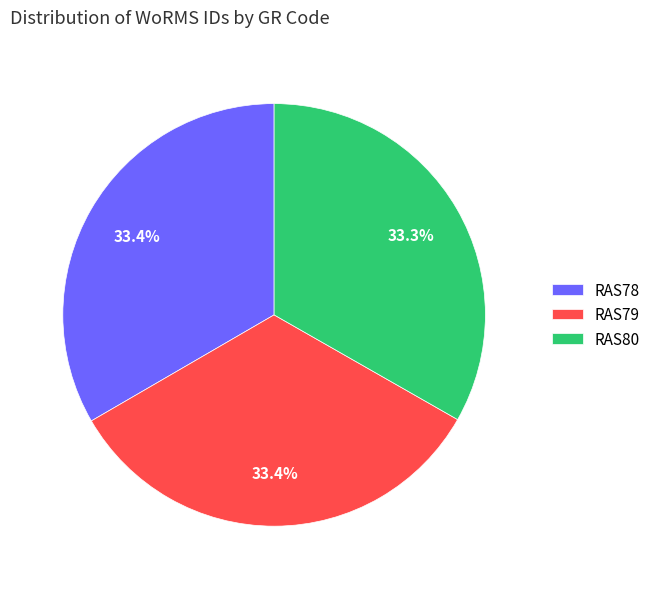

Count the number of slices in the pie.

3